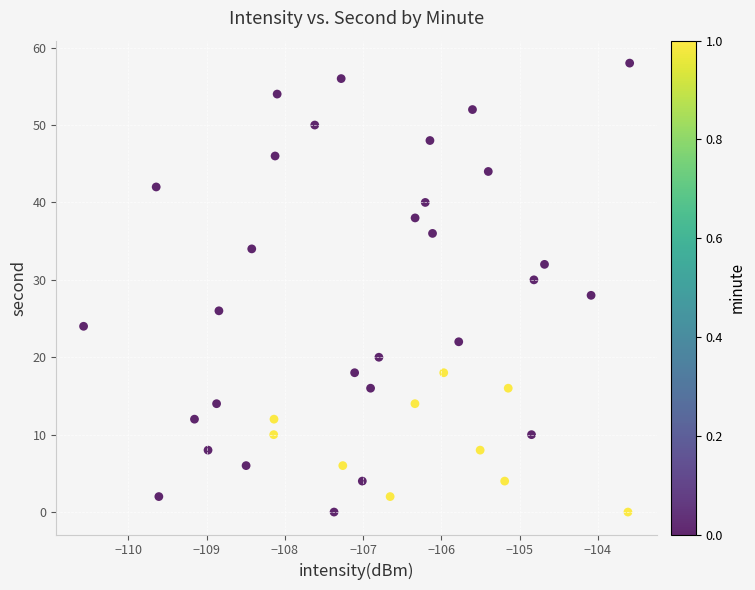

What is the range of Y values (max minus min)?

58